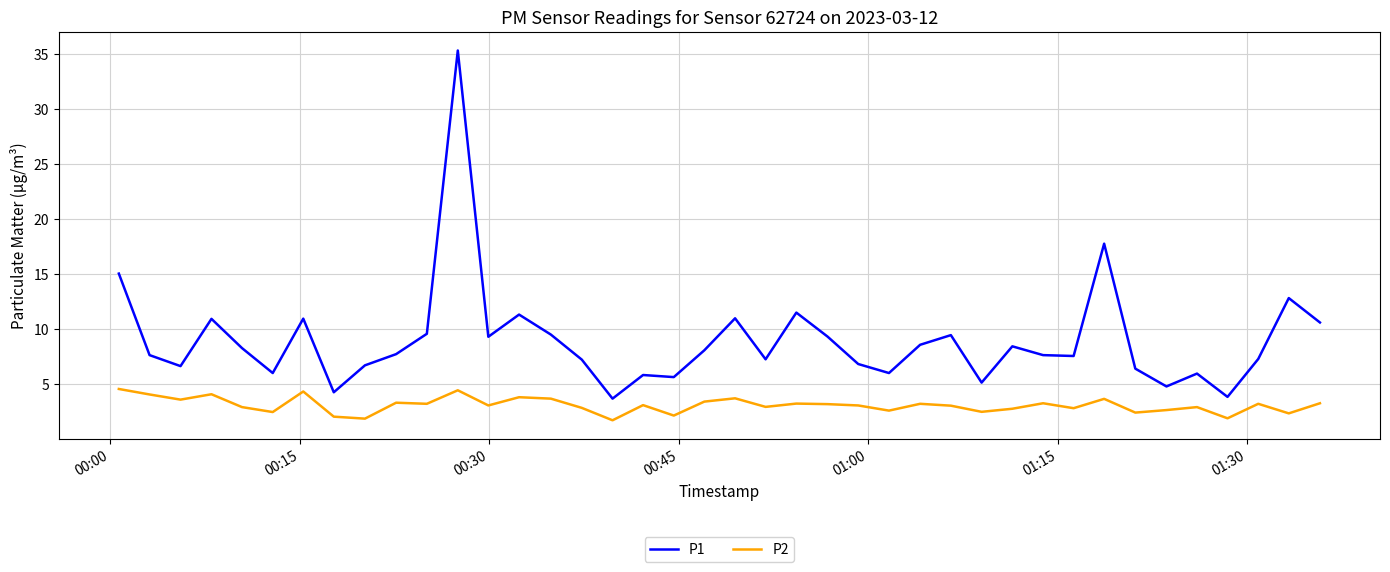

True or false: P1 and P2 cross at least once.

False